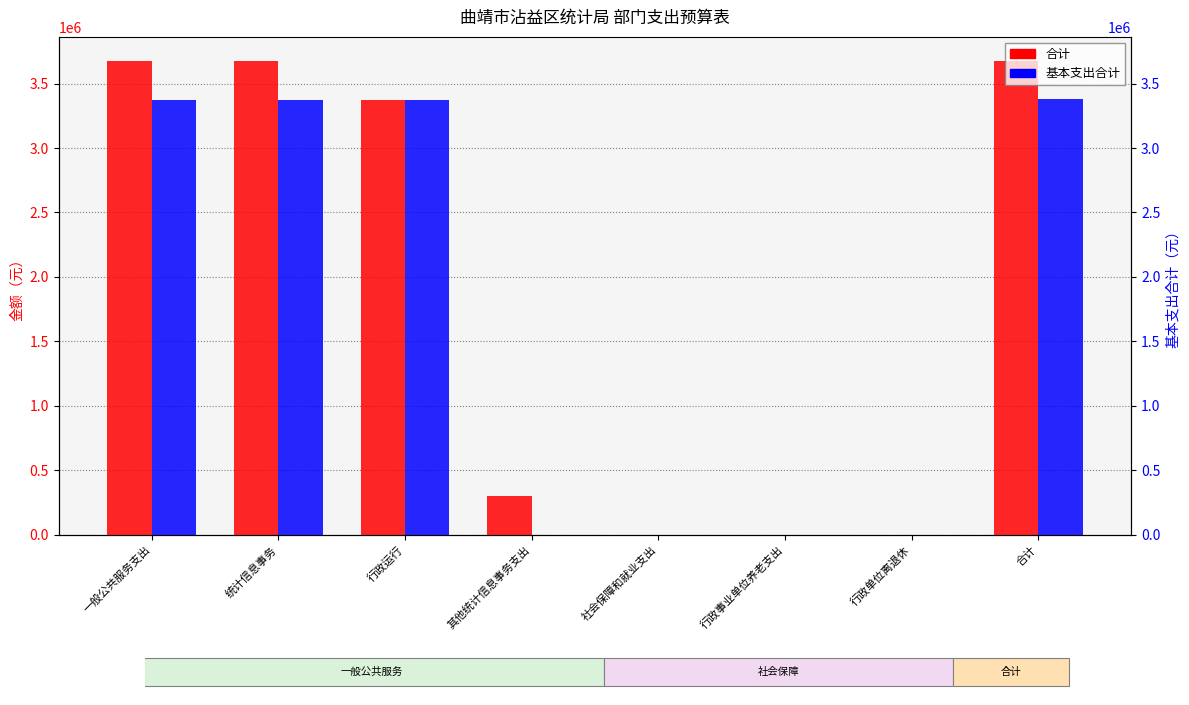

What is the value of the 基本支出合计 bar at the 5th from the left?

2388.0